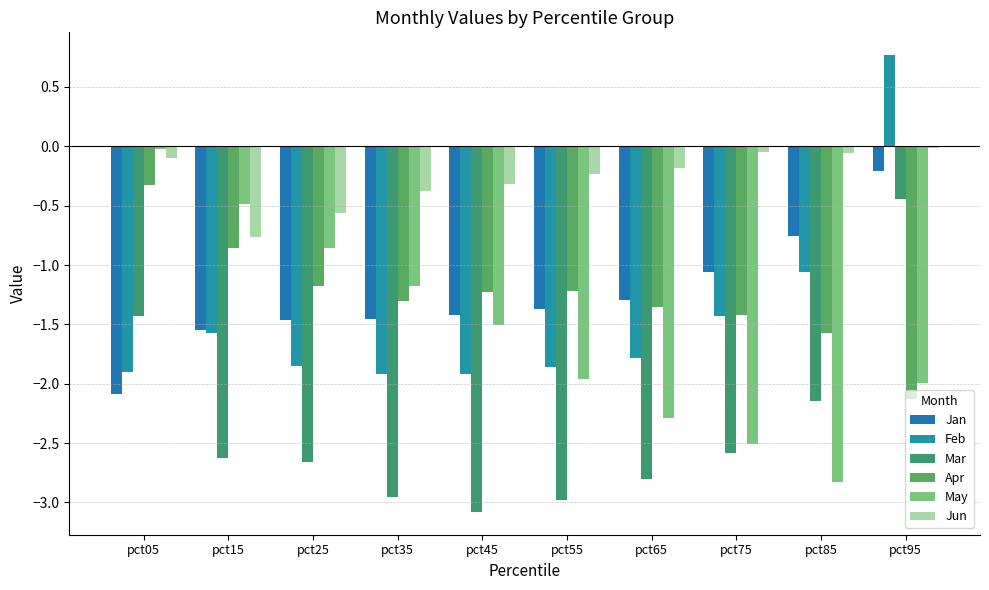

What is the average value of the May series?

-1.6